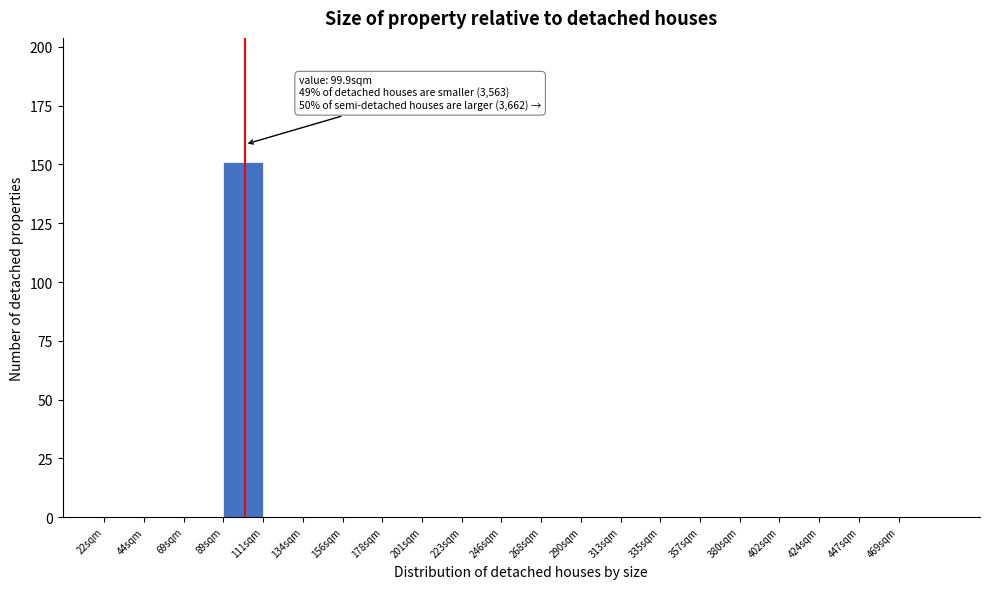

Reading left to right, transcribe all the data shown in this chart.

22sqm=0	44sqm=0	69sqm=0	89sqm=151	111sqm=0	134sqm=0	156sqm=0	178sqm=0	201sqm=0	223sqm=0	246sqm=0	268sqm=0	290sqm=0	313sqm=0	335sqm=0	357sqm=0	380sqm=0	402sqm=0	424sqm=0	447sqm=0	469sqm=0